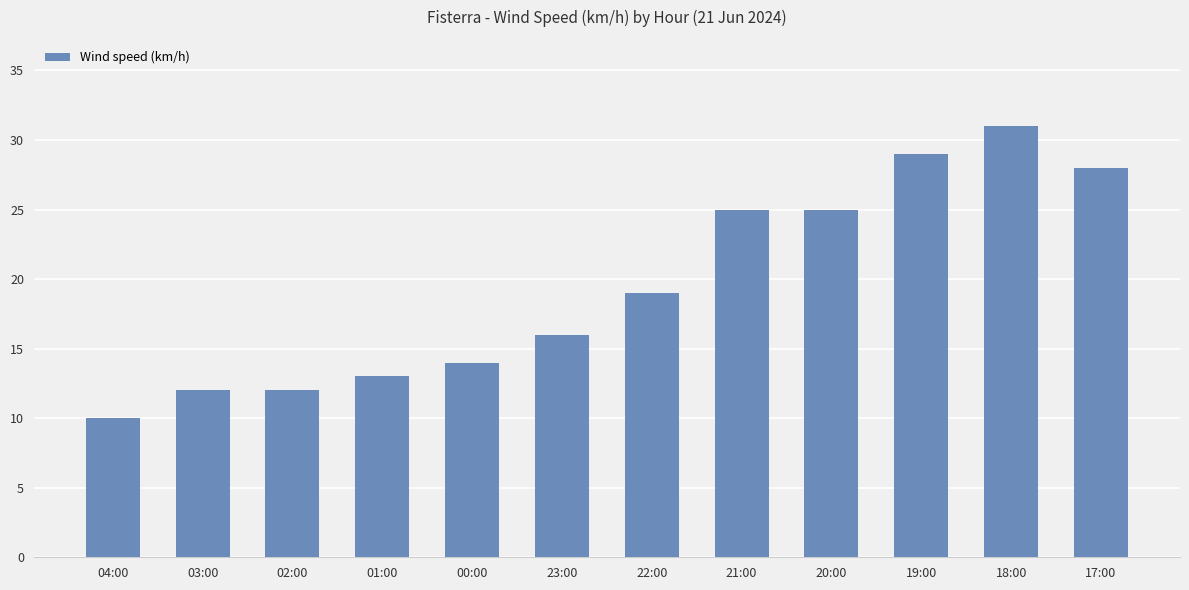

Does the chart contain stacked bars?

No